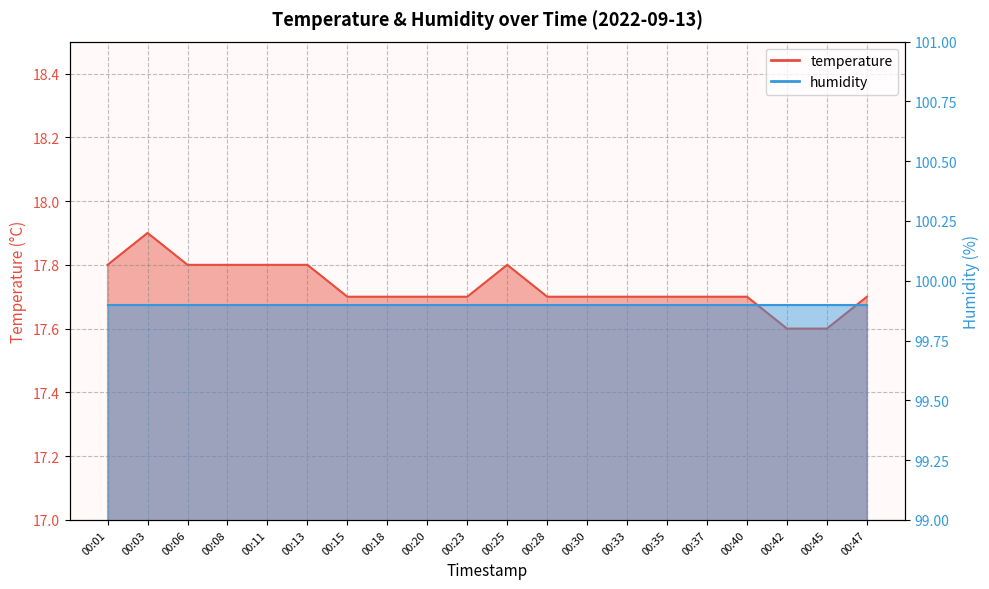

List the labels in order of value, largest first.

00:03, 00:01, 00:06, 00:08, 00:11, 00:13, 00:25, 00:15, 00:18, 00:20, 00:23, 00:28, 00:30, 00:33, 00:35, 00:37, 00:40, 00:47, 00:42, 00:45